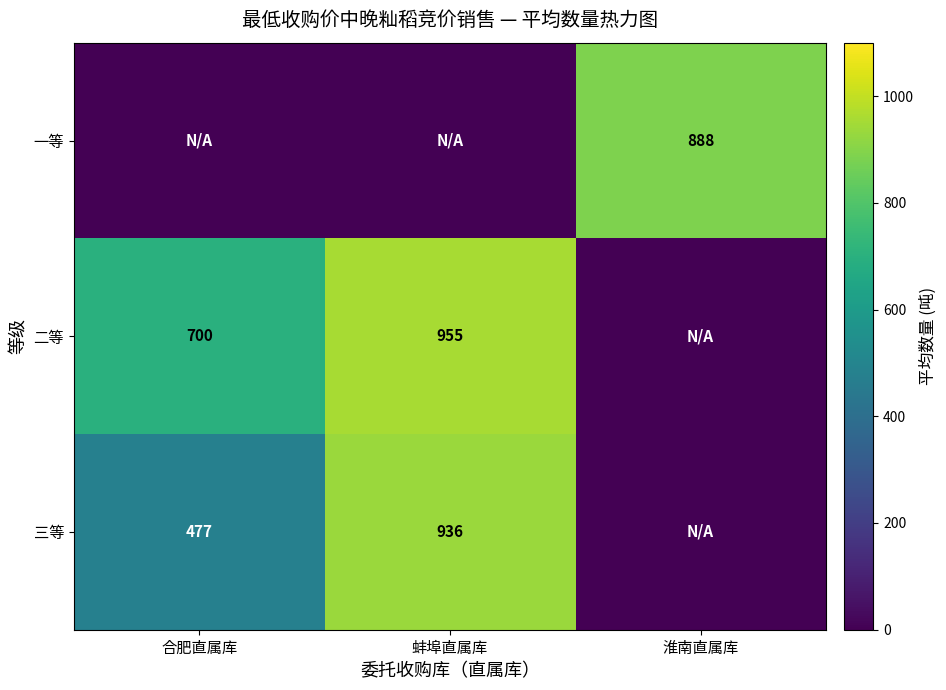

Is the value of 三等 at 合肥直属库 greater than the value of 二等 at 蚌埠直属库?

No